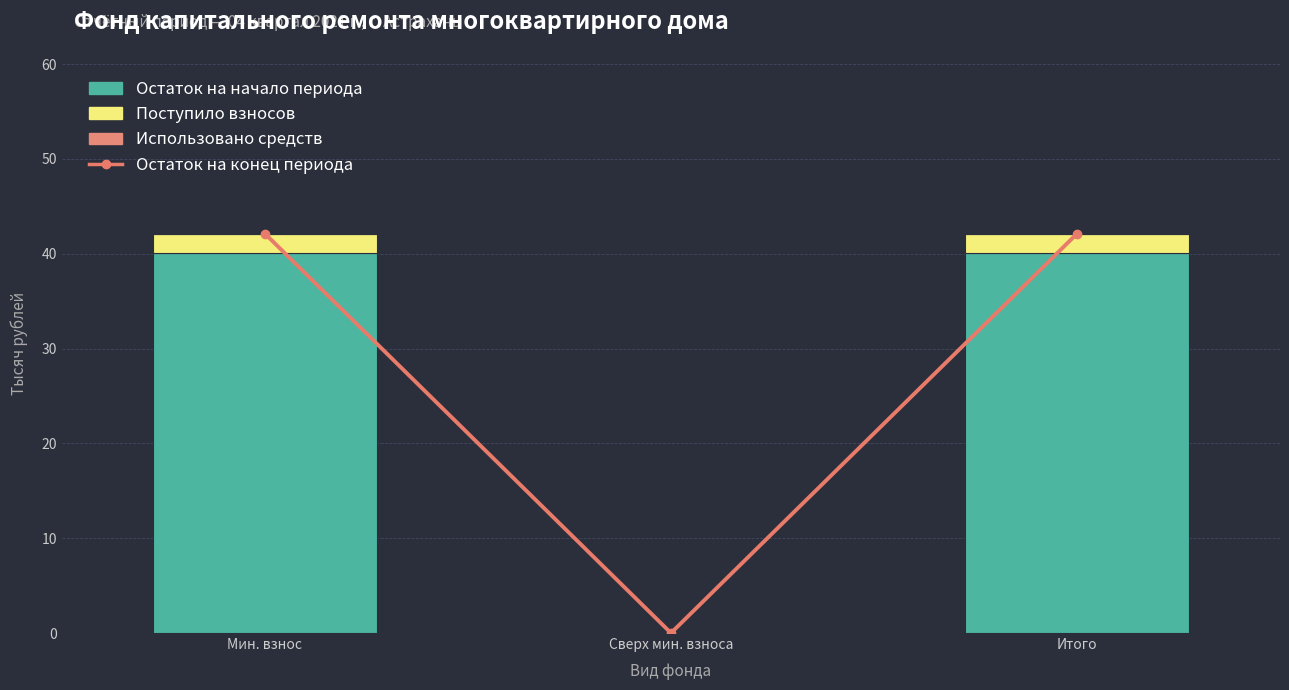

At which category does the chart reach its peak across all series?

Мин. взнос